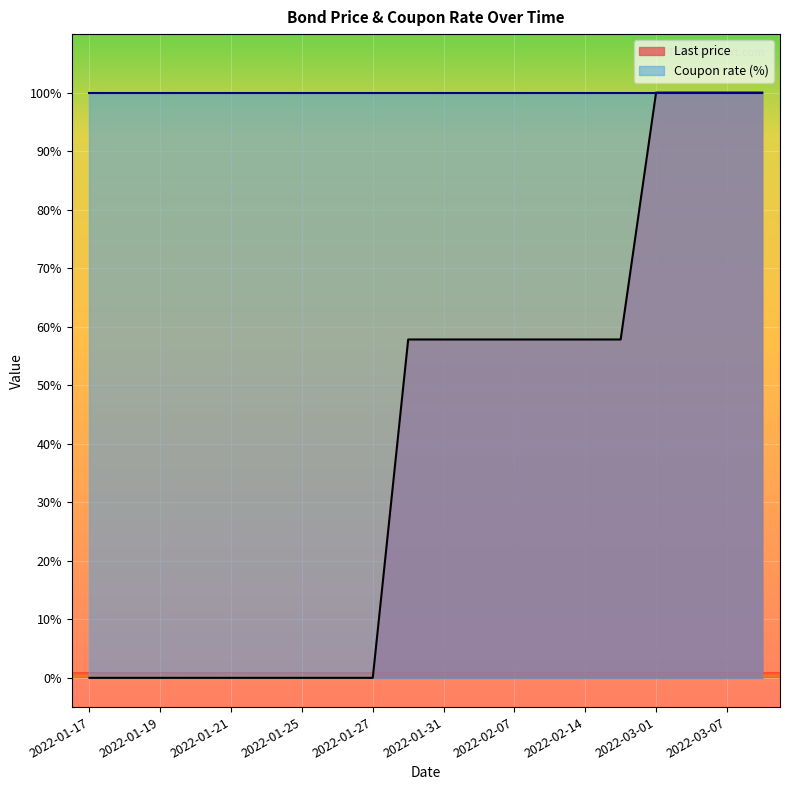

Which category has the lowest value across all series?

2022-01-17